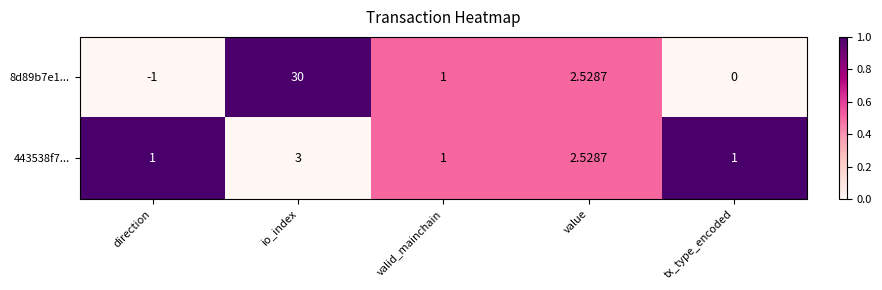

At which label is 443538f7... closest to 2?

value